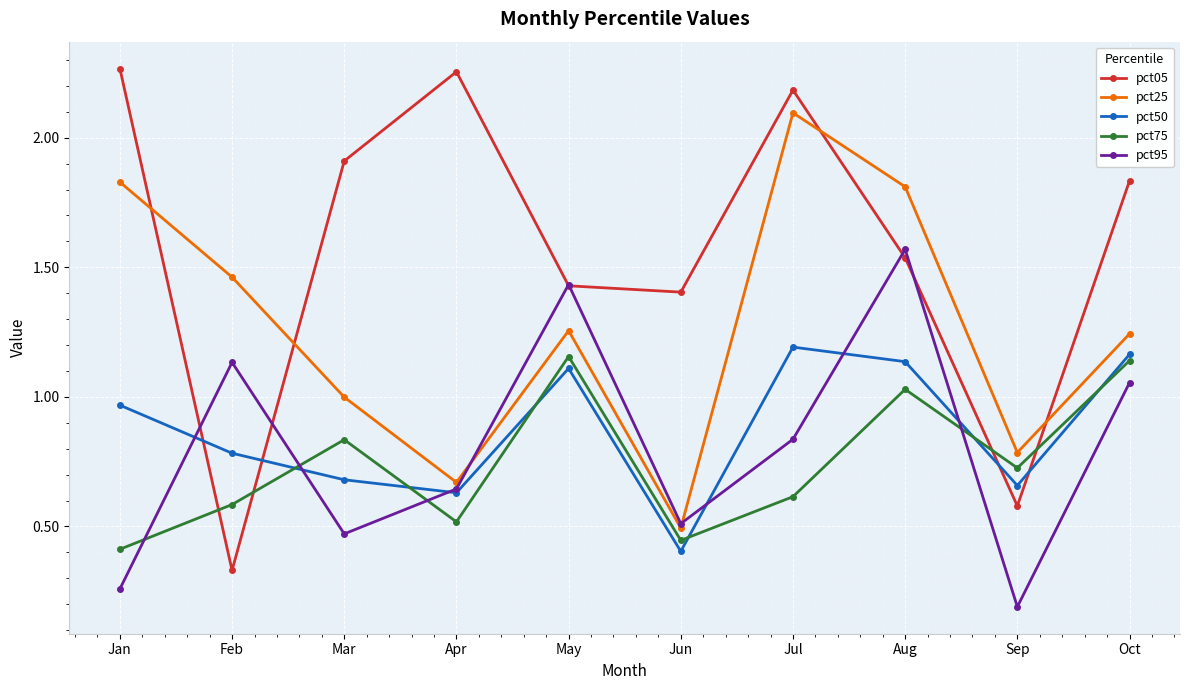

Does the chart have visible grid lines?

Yes